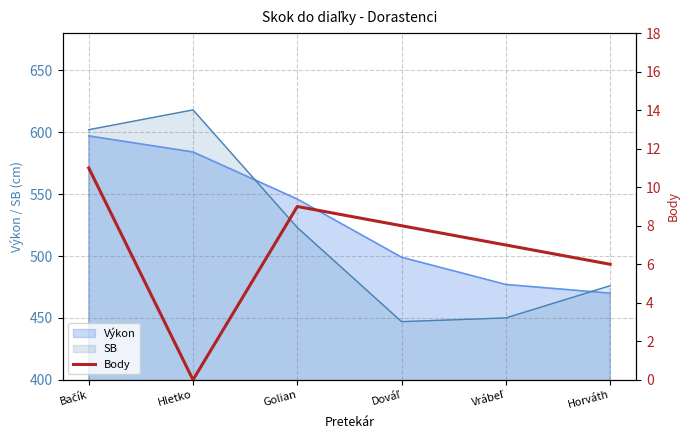

What is the highest value of the Výkon series?

597